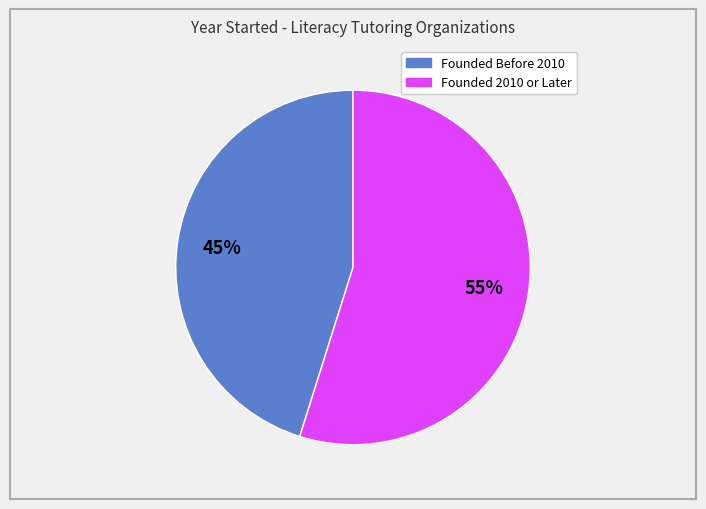

How many segments does this pie chart have?

2